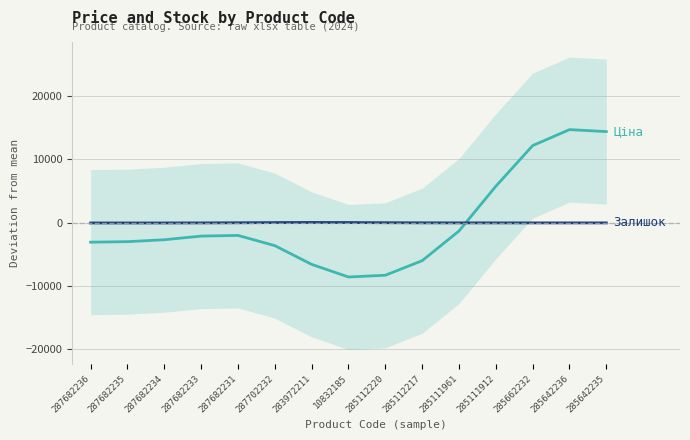

Reading right to left, transcribe all the data shown in this chart.

Ціна: 14407.9	14719.8	12194.8	5765.8	-1297.9	-5985.3	-8283.2	-8556.0	-6561.2	-3601.7	-1989.9	-2100.1	-2674.6	-2979.6	-3058.8
Залишок: -14.8	-14.3	-13.4	-12.1	-9.7	-2.2	16.6	43.3	55.5	37.8	6.2	-15.8	-24.3	-26.3	-26.6